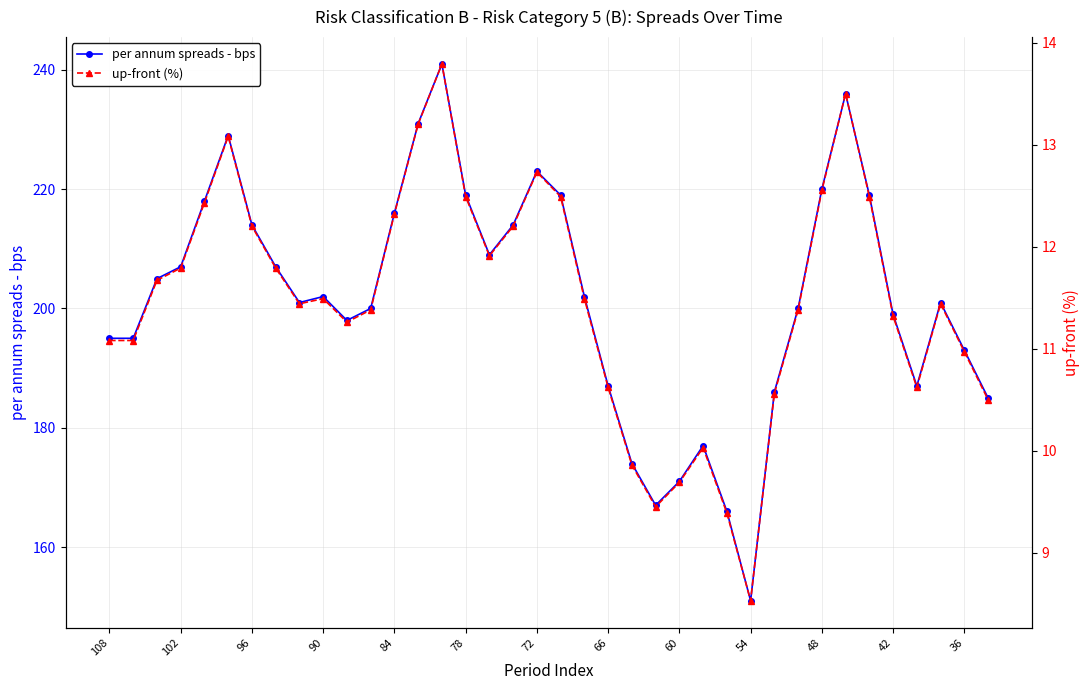

How many interior local peaks does the per annum spreads - bps series have?

7